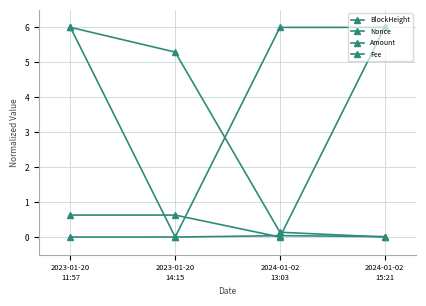

How many times do Fee and BlockHeight cross each other?

1